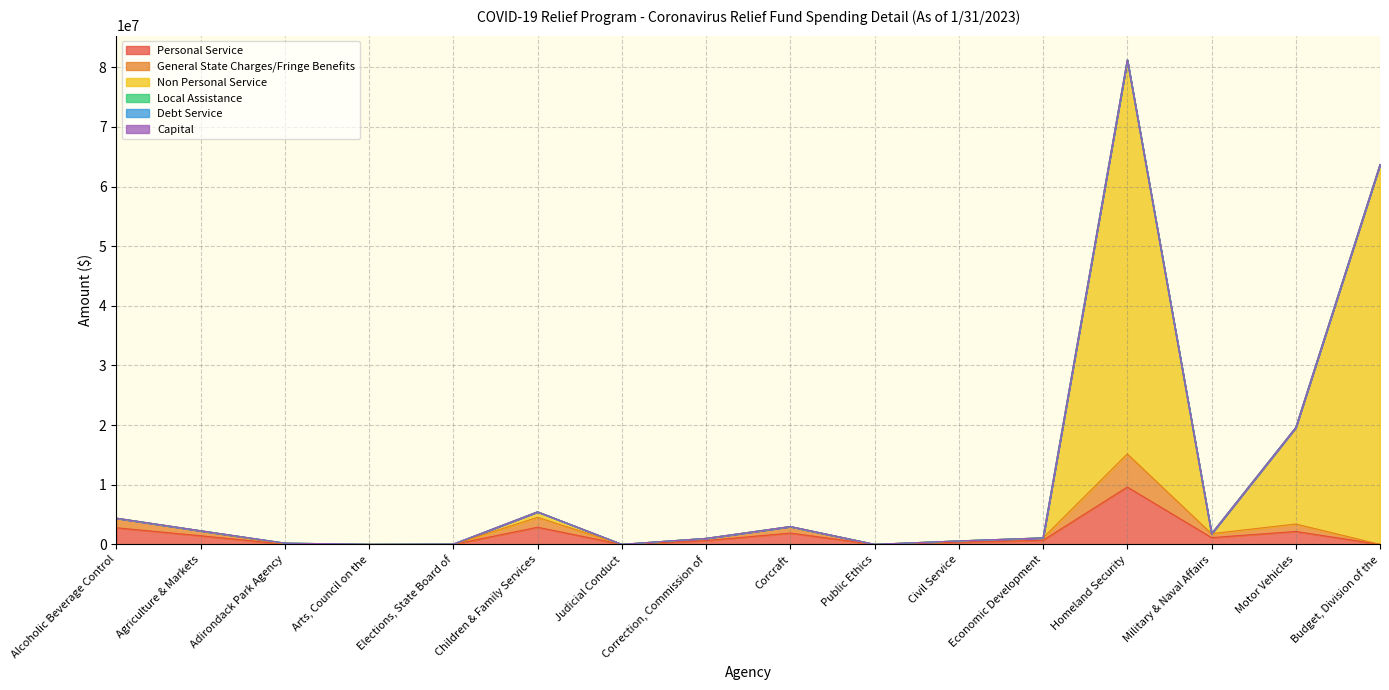

What position from the left is Judicial Conduct?

7